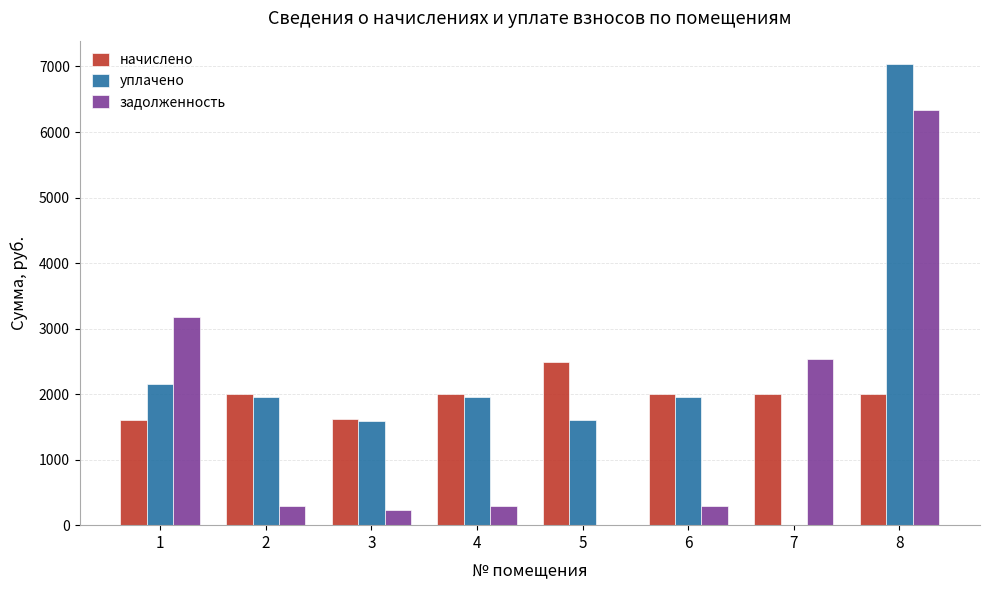

How many data points in уплачено are above 1961?

4